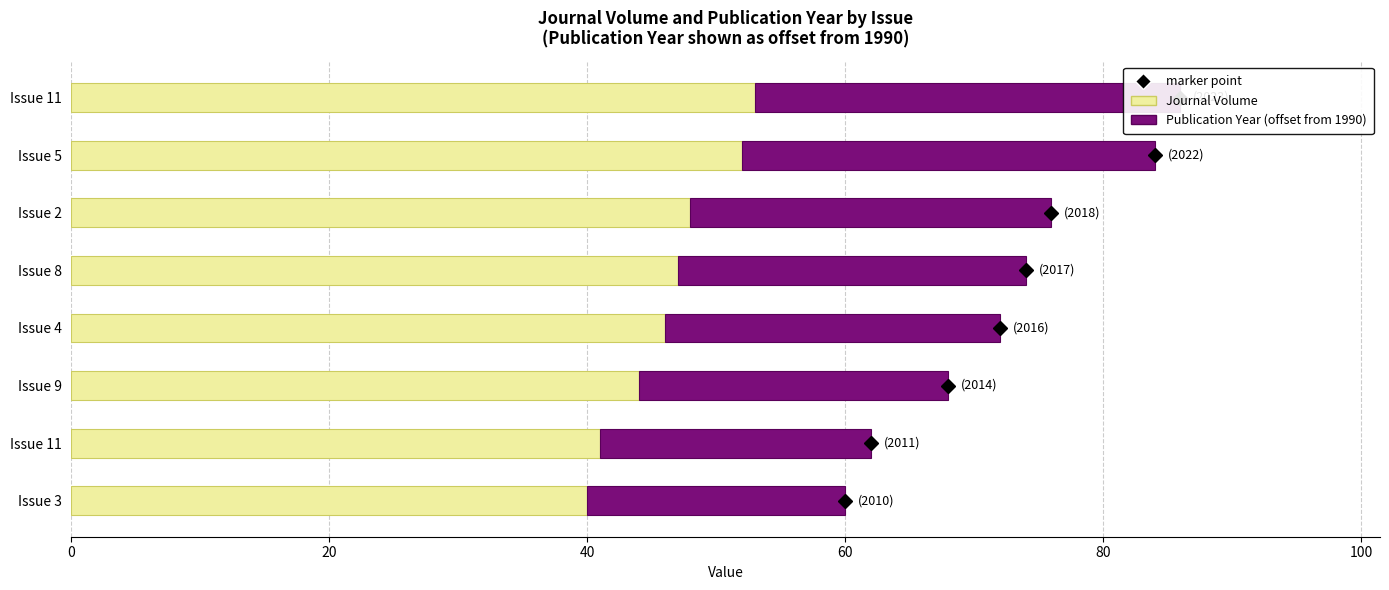

List the series in order of their peak value, lowest first.

Publication Year (offset from 1990), Journal Volume